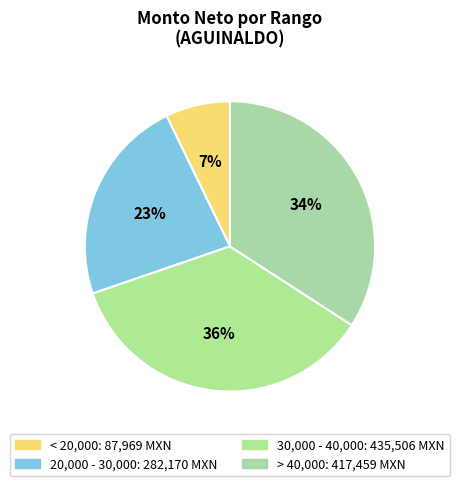

To the nearest percent, what is the average slice percentage?

25%